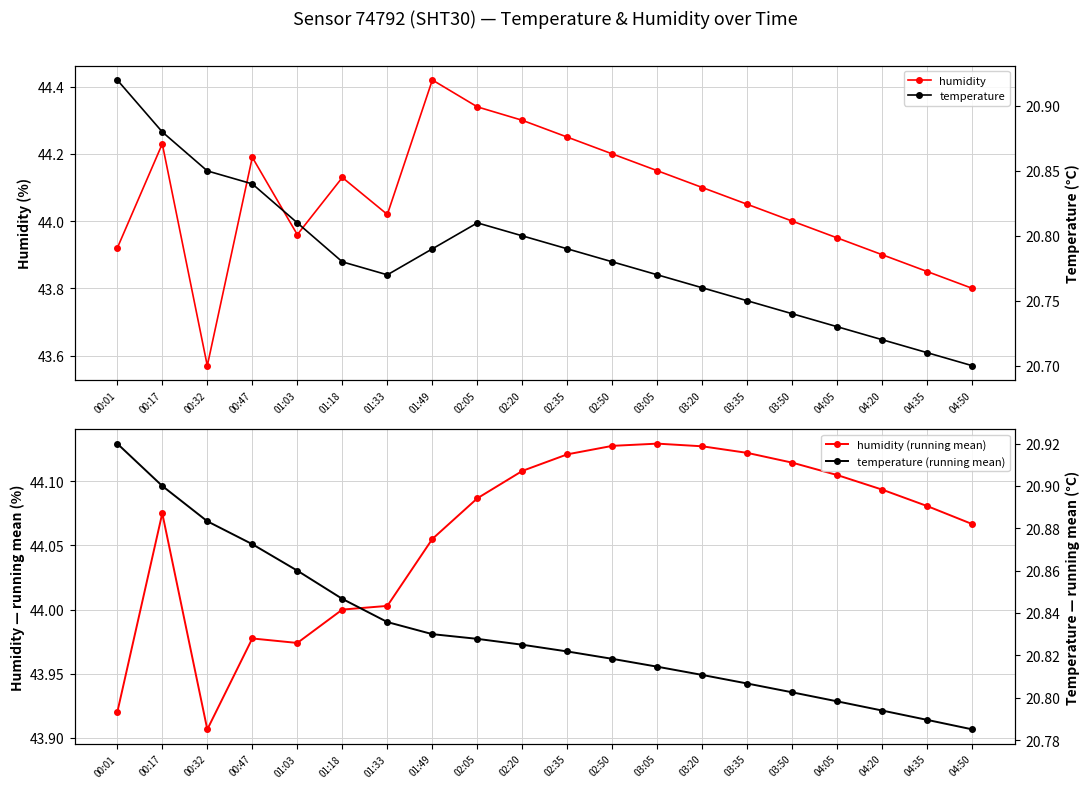

Where do humidity and humidity (running mean) first cross each other?

00:17 and 00:32